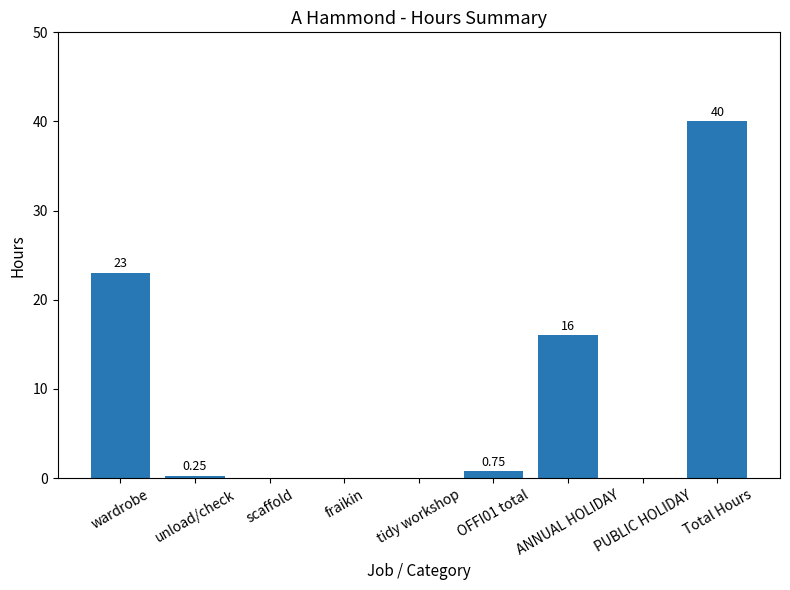

What is the difference between the values at scaffold and ANNUAL HOLIDAY?

16.0